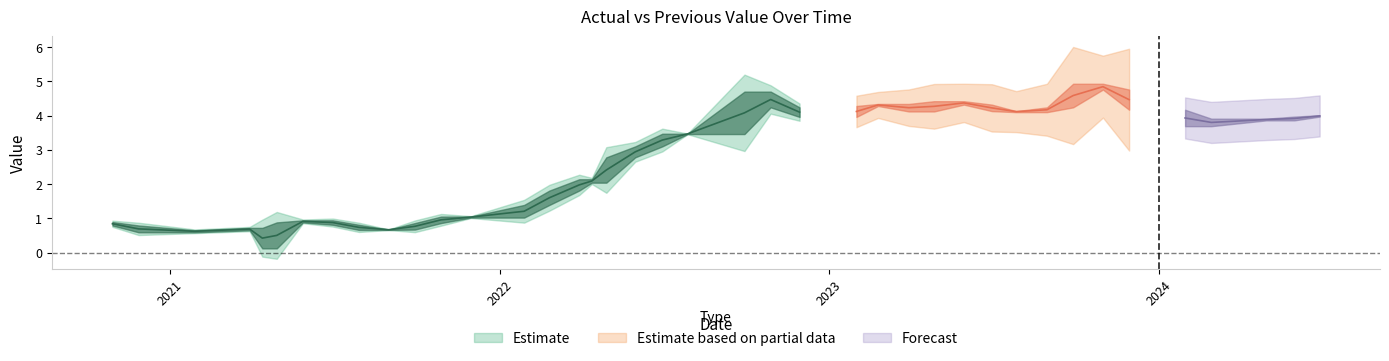

The PreviousValue series shows 0.1 at 2021.04.29. True or false?

True